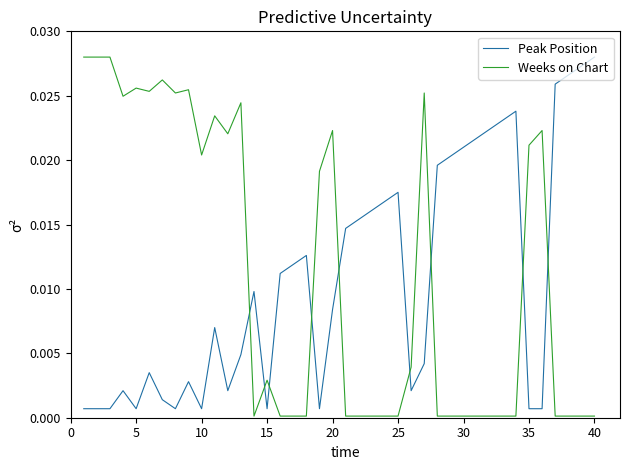

How many times do Peak Position and Weeks on Chart cross each other?

9